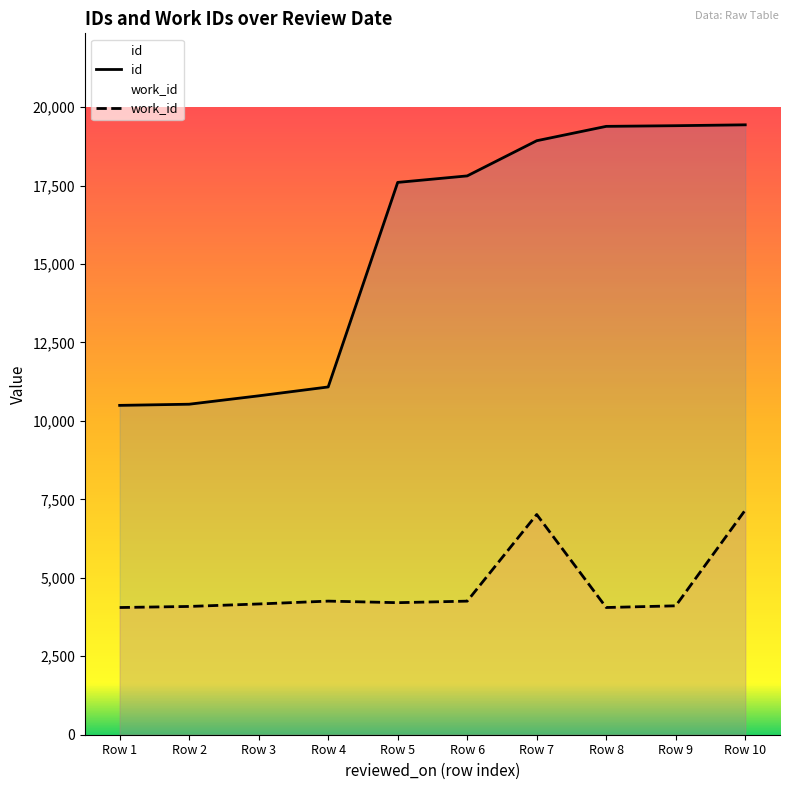

True or false: work_id and id intersect in this chart.

False